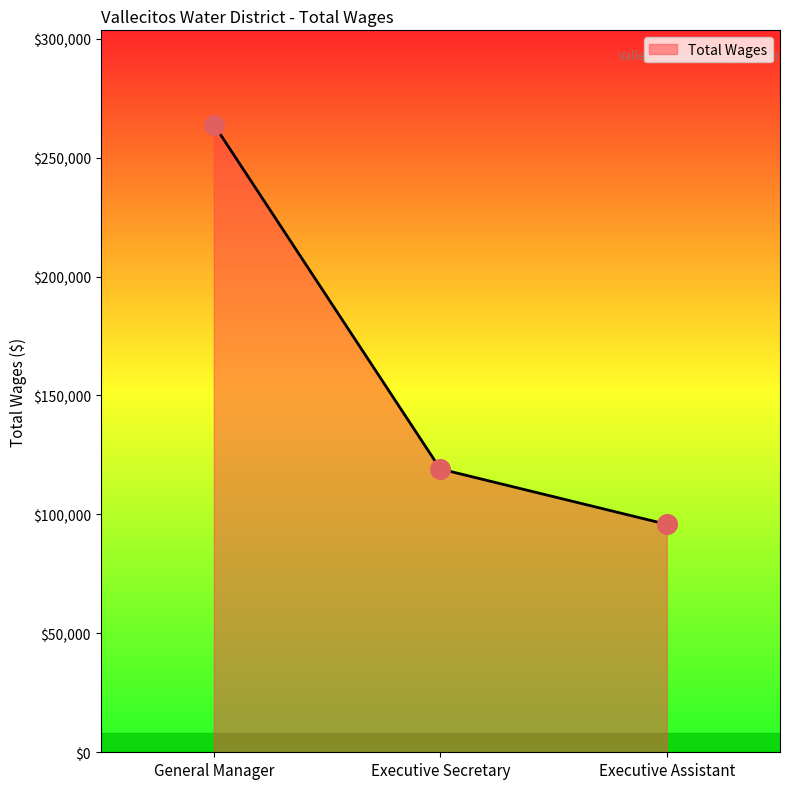

What is the ratio of the value at General Manager to the value at Executive Assistant?

2.8